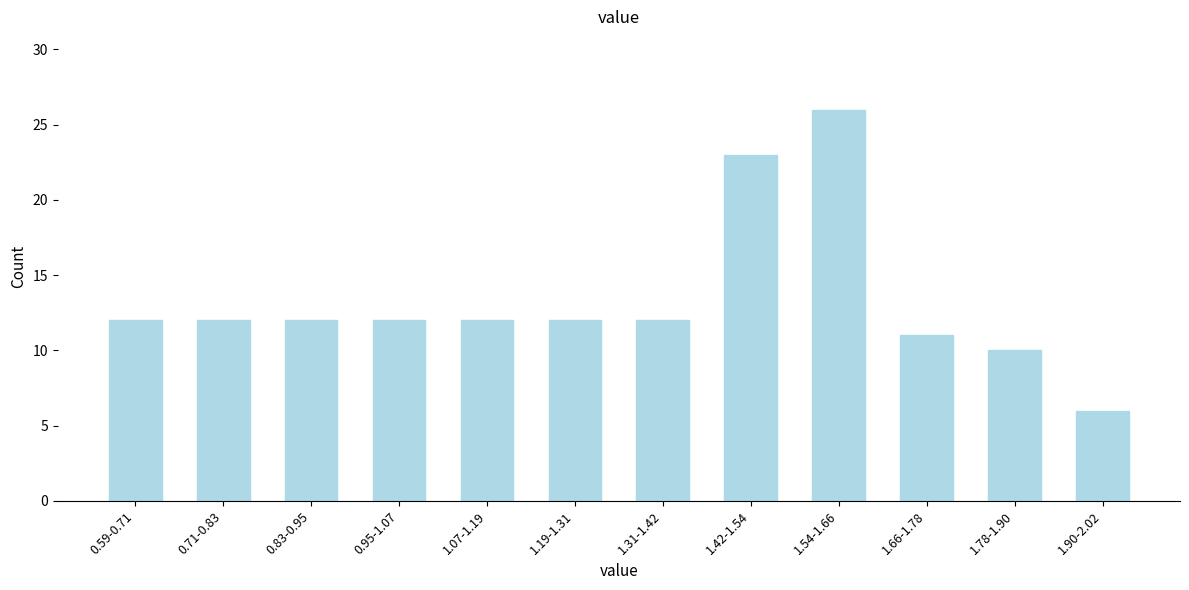

Reading left to right, what are all the values shown in this chart?

12	12	12	12	12	12	12	23	26	11	10	6